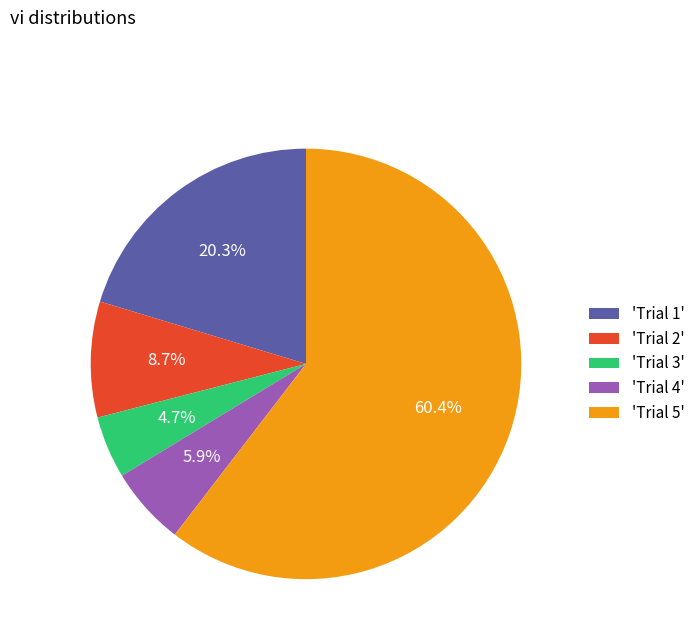

Which category has the biggest portion of the pie?

'Trial 5'